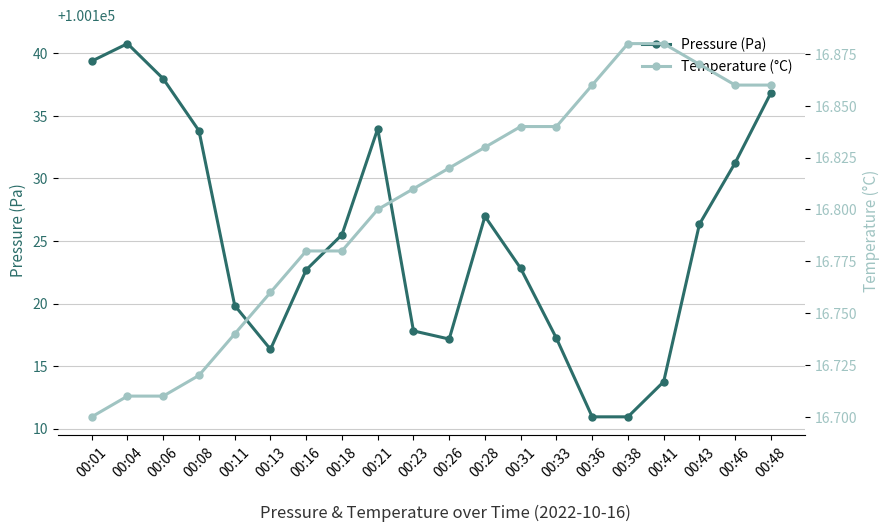

True or false: Temperature (°C) and Pressure (Pa) intersect in this chart.

False